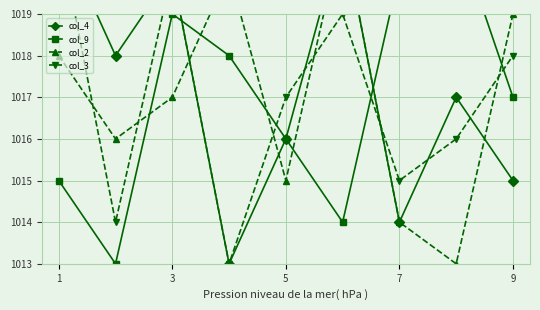

At how many categories does at least one series exceed 1017?

8